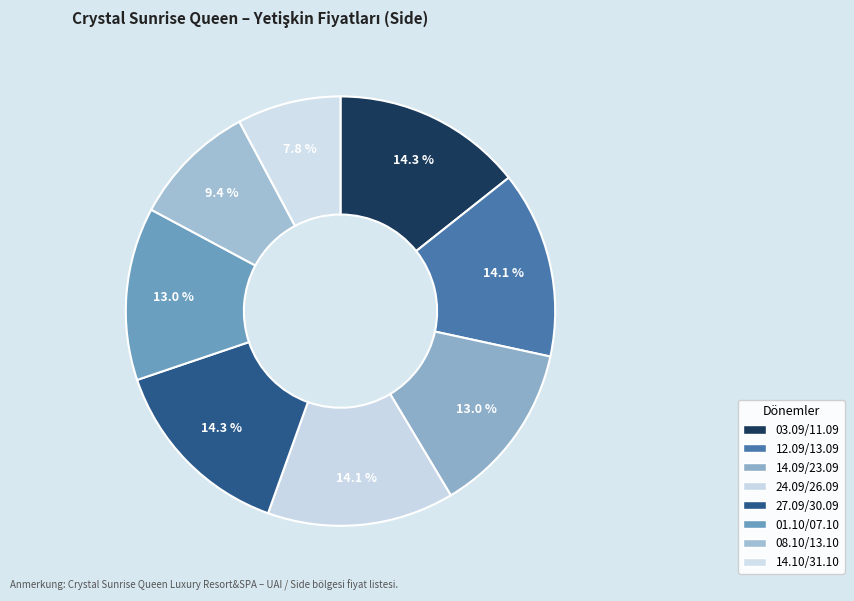

Which has a higher value, 24.09/26.09 or 08.10/13.10?

24.09/26.09